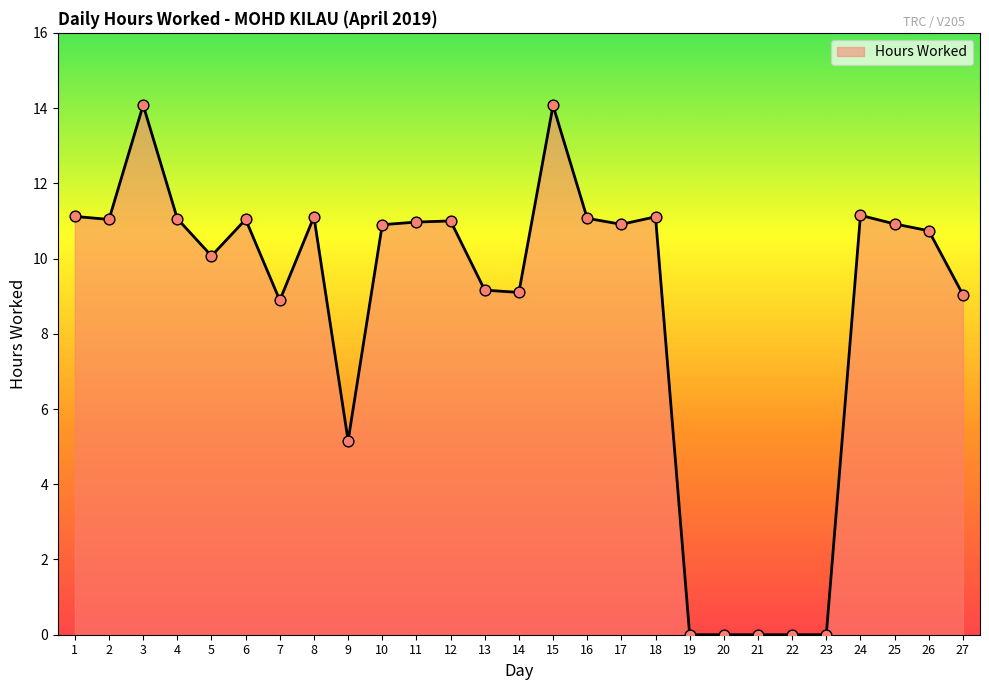

Which has a higher value, 15 or 6?

15